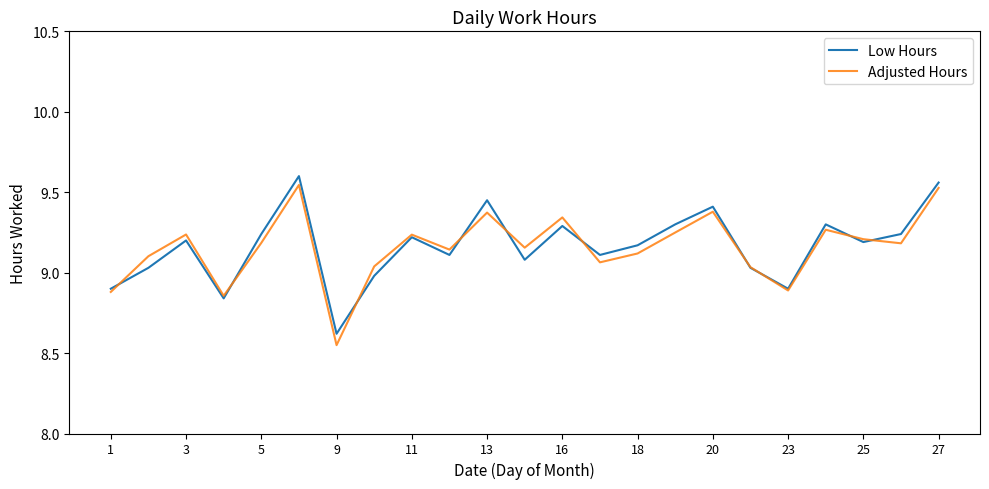

Which series has the widest spread of values?

Adjusted Hours